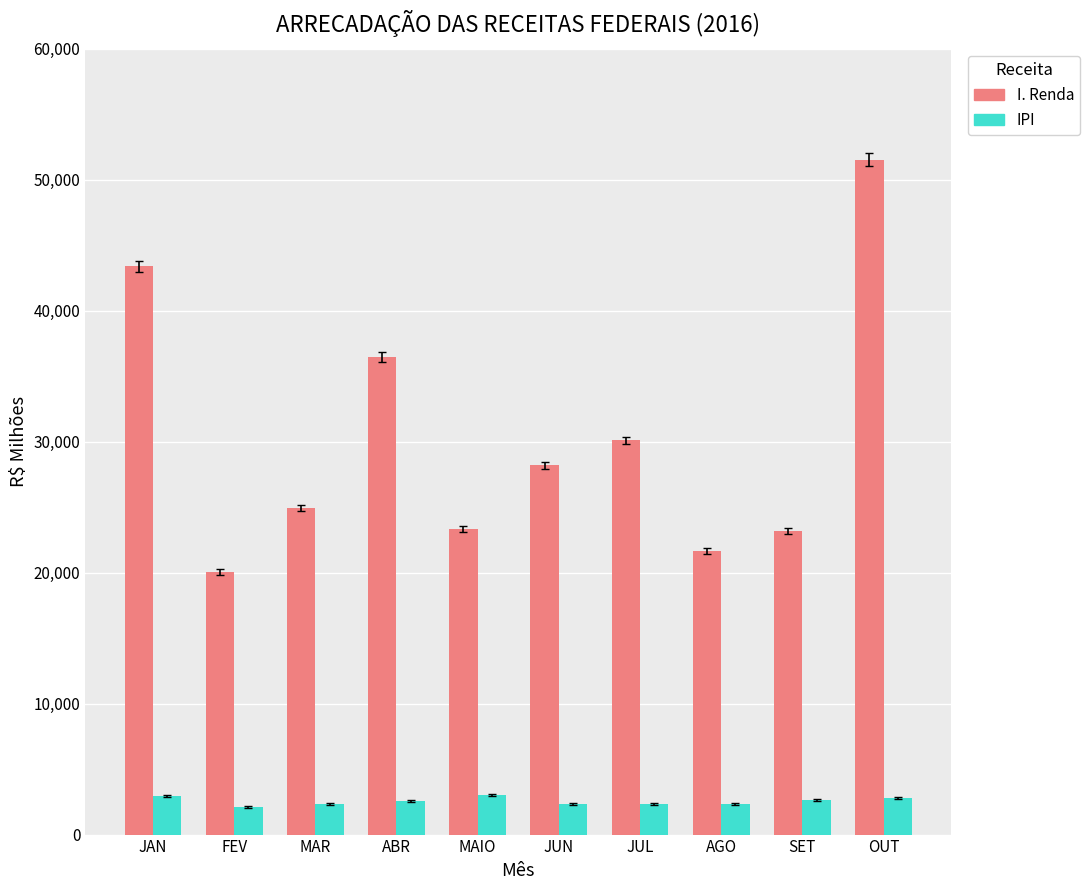

Between FEV and MAR, which series saw the biggest shift?

I. Renda